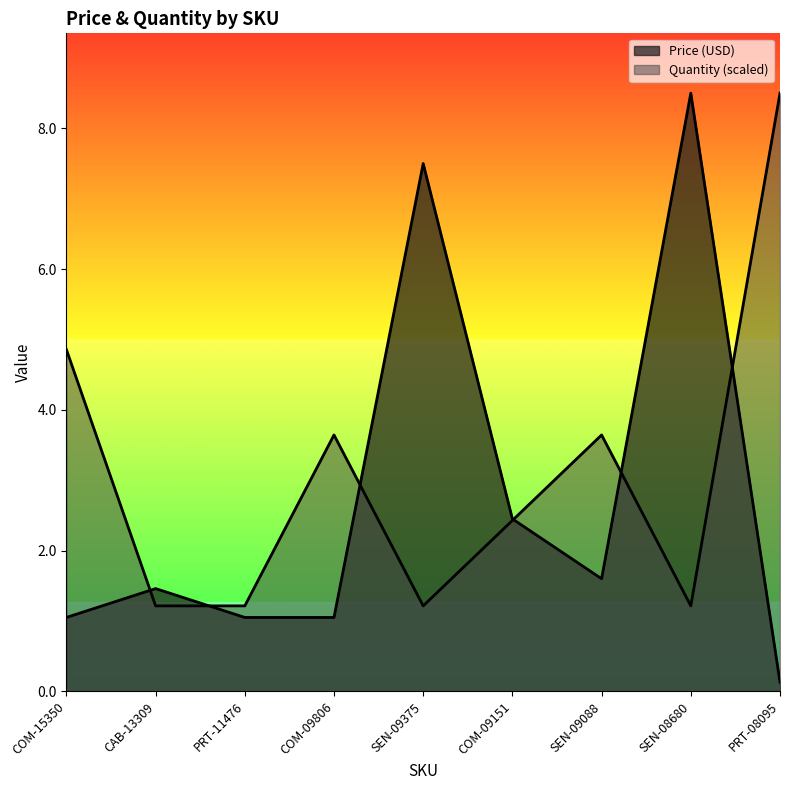

What is the maximum value for Quantity?

8.5